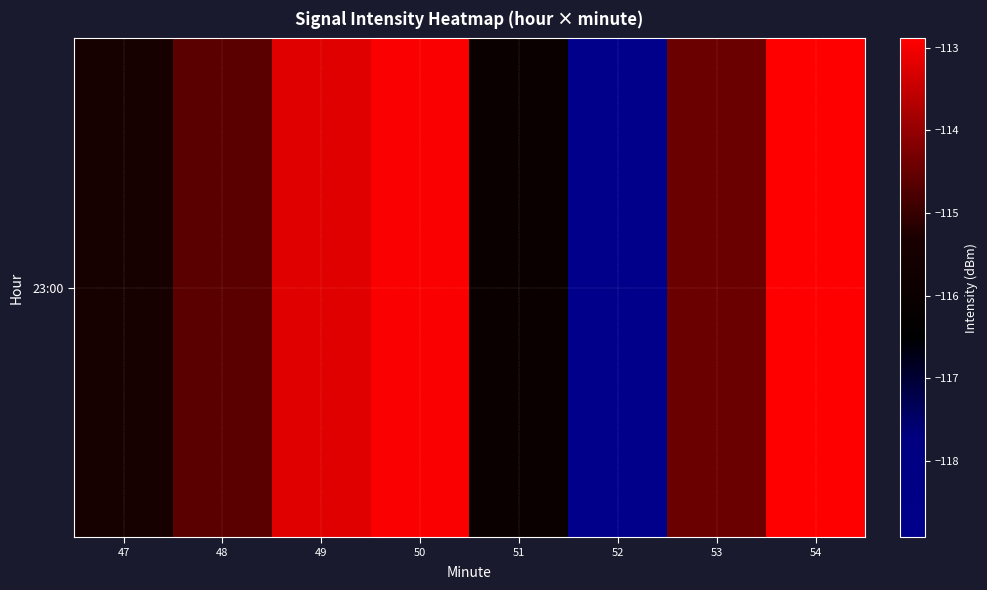

Where is the data nearest to the value -115?

48